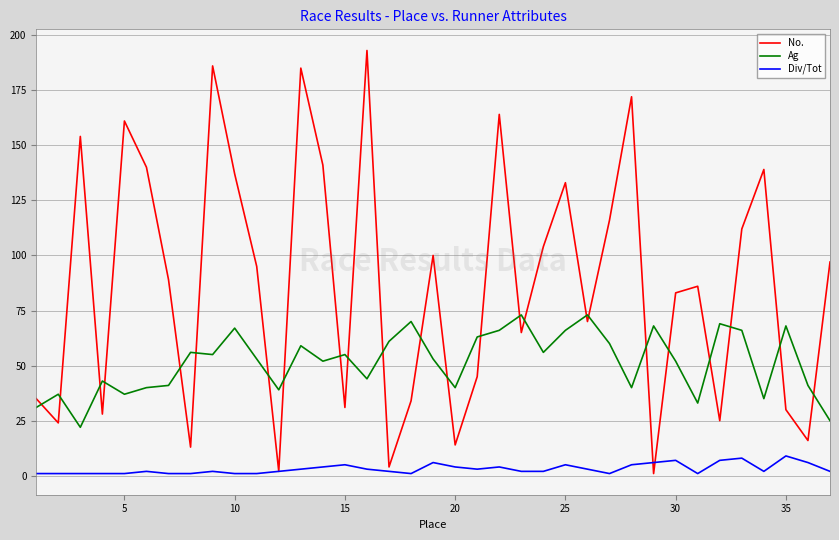

True or false: Ag and Div/Tot intersect in this chart.

False